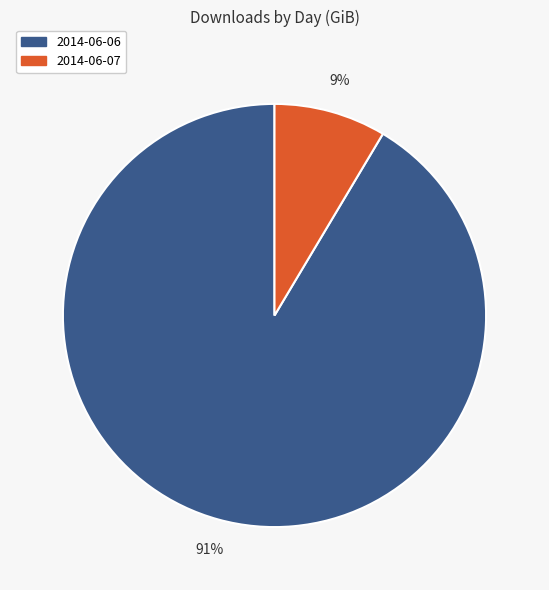

To the nearest percent, what portion does 2014-06-07 represent?

9%